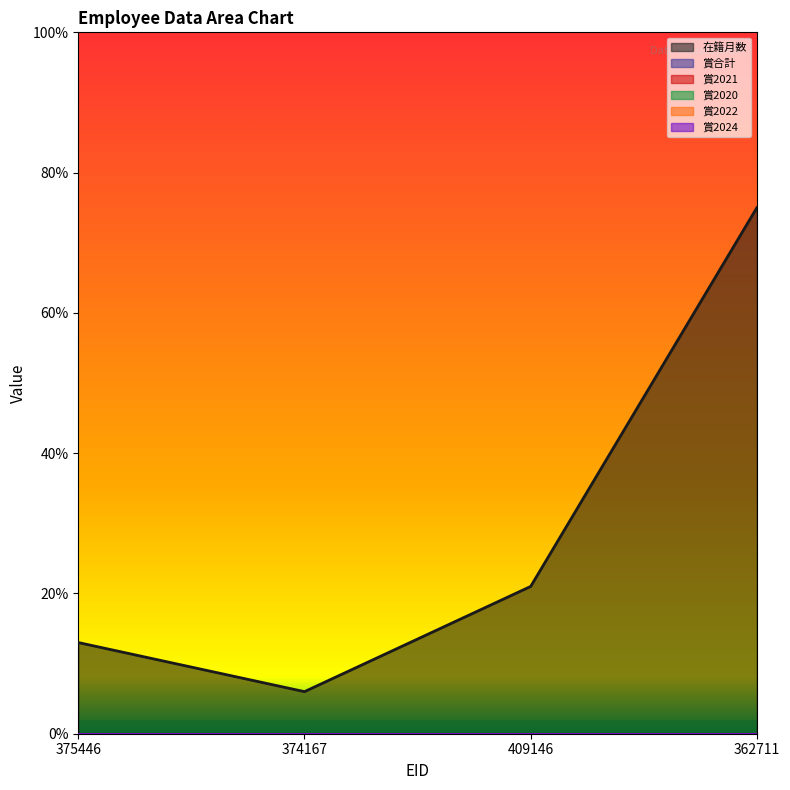

At 374167, list the series in order from largest to smallest.

在籍月数, 賞合計, 賞2021, 賞2020, 賞2022, 賞2024